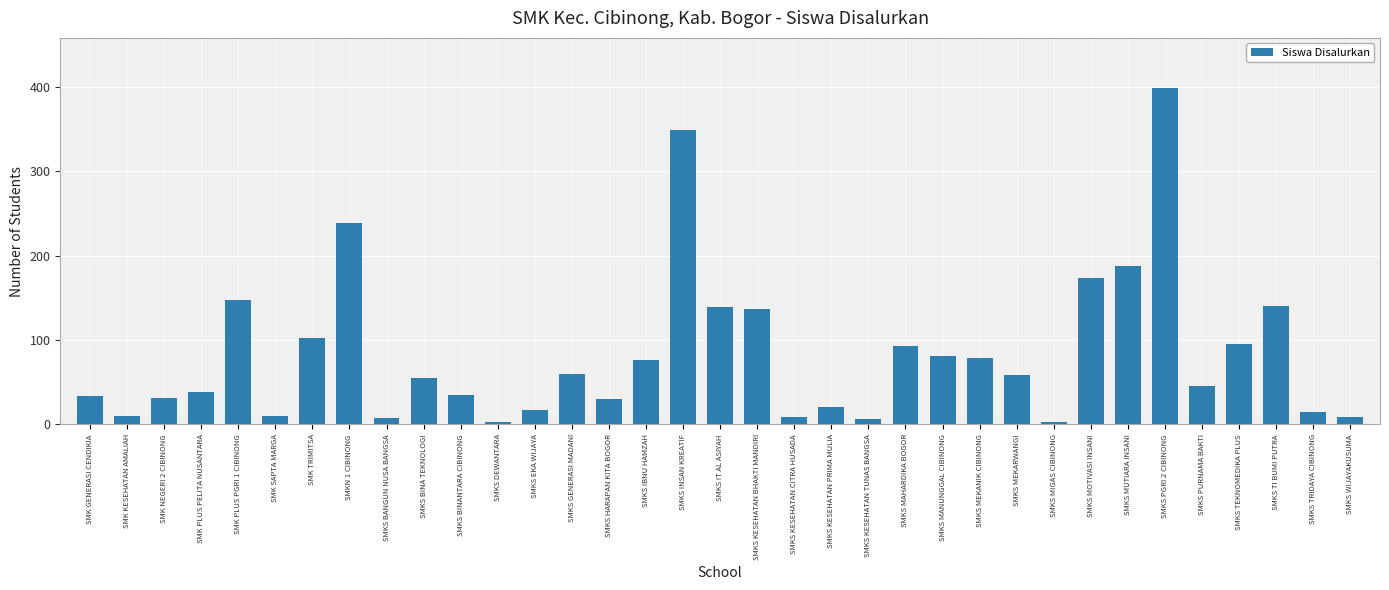

How many data points does each series have?

35